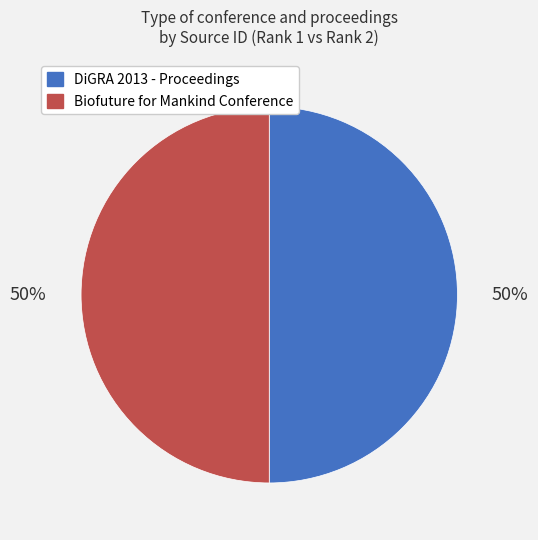

How many slices are in this pie chart?

2